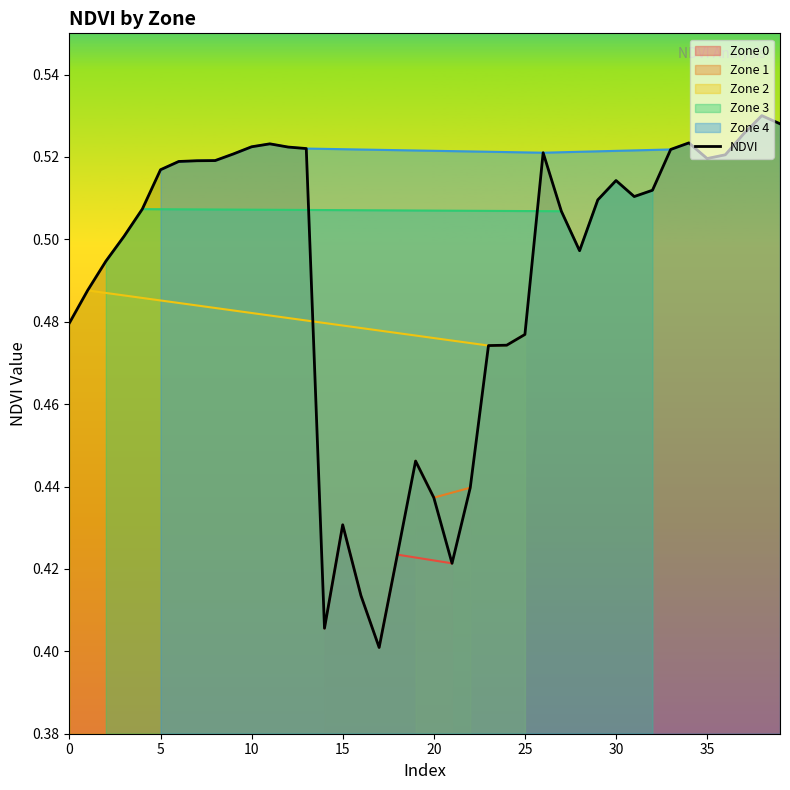

The value at 35 is 0.3. True or false?

False